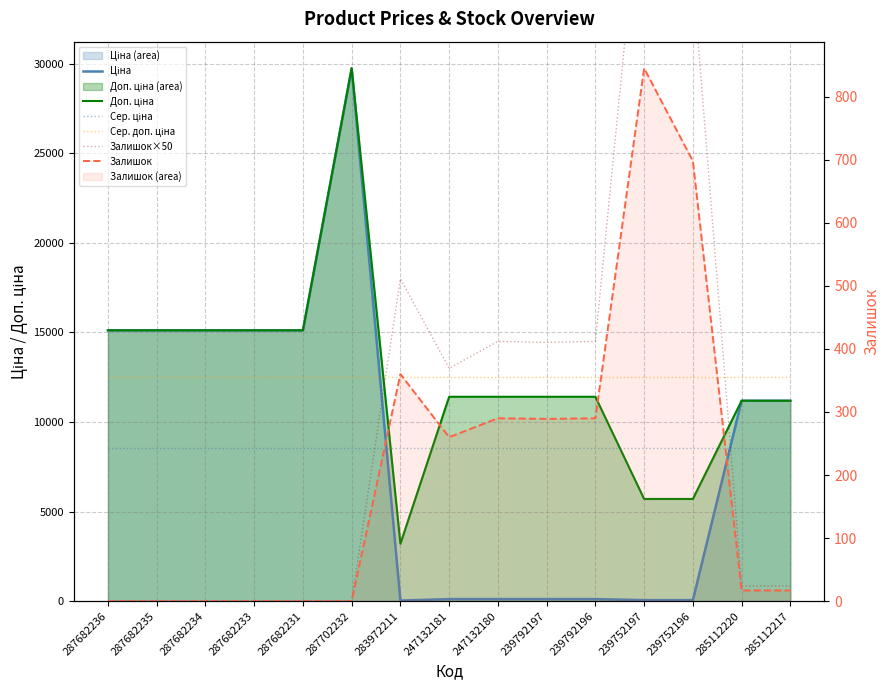

How many categories are shown in the chart?

15